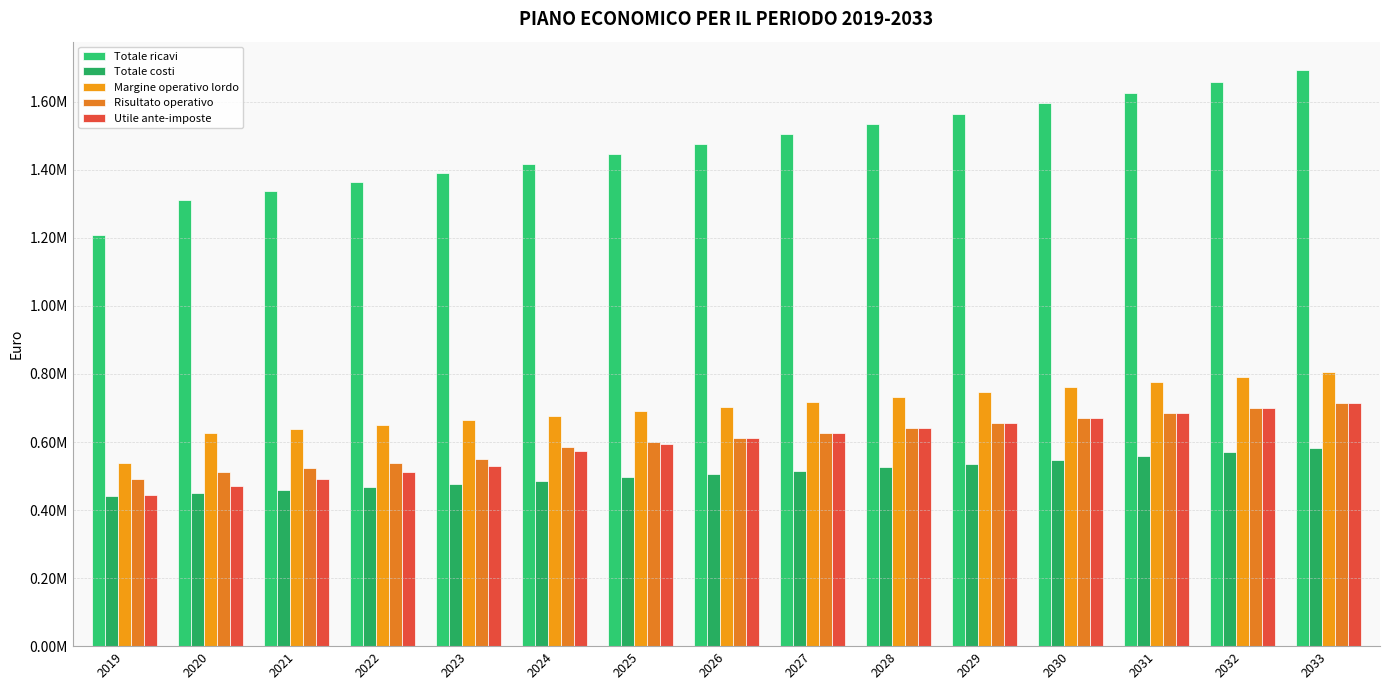

Does the chart contain stacked bars?

No